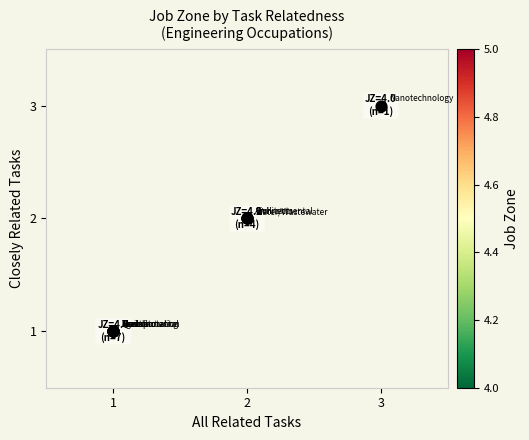

Rank the categories by 2 value from lowest to highest.

1, 2, 3